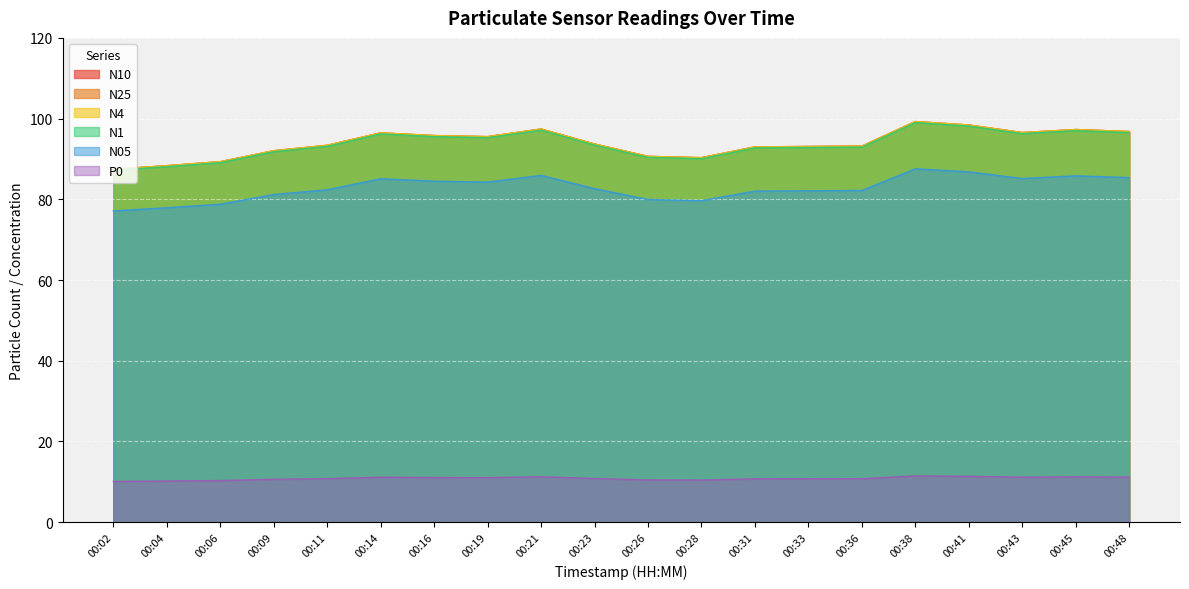

The value of N1 at 00:06 is 154.1. True or false?

False